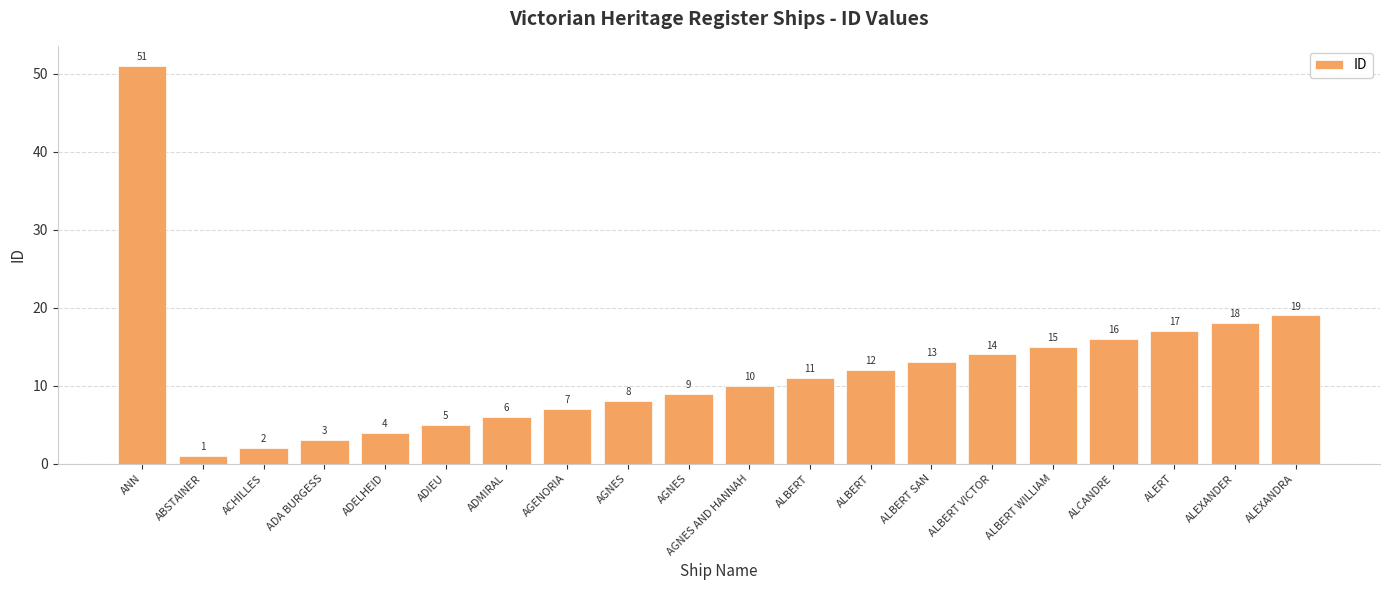

Count the number of categories in the chart.

20